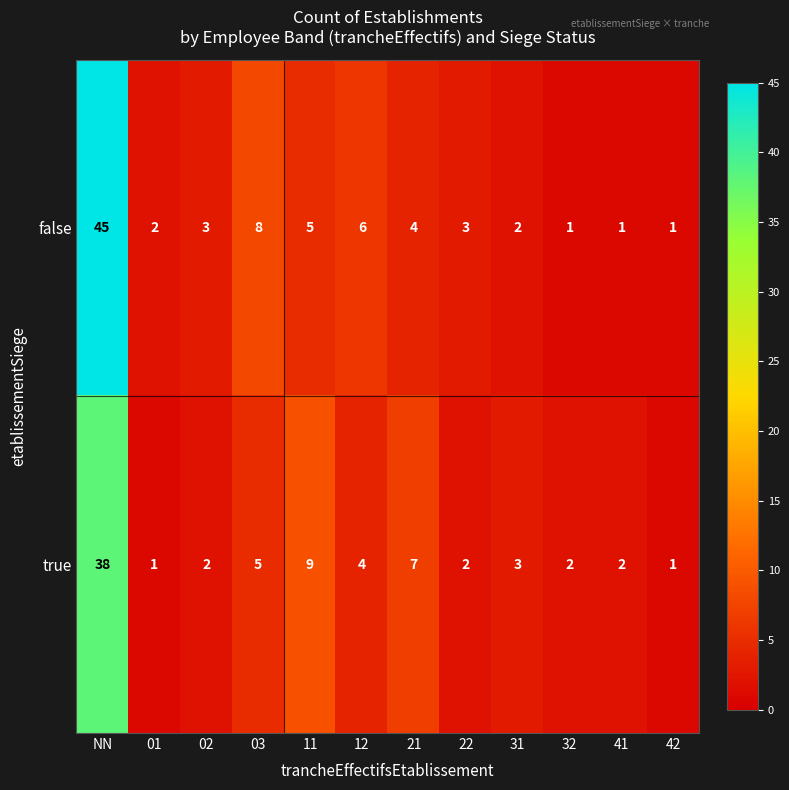

Rank the series by their average value, from highest to lowest.

false, true